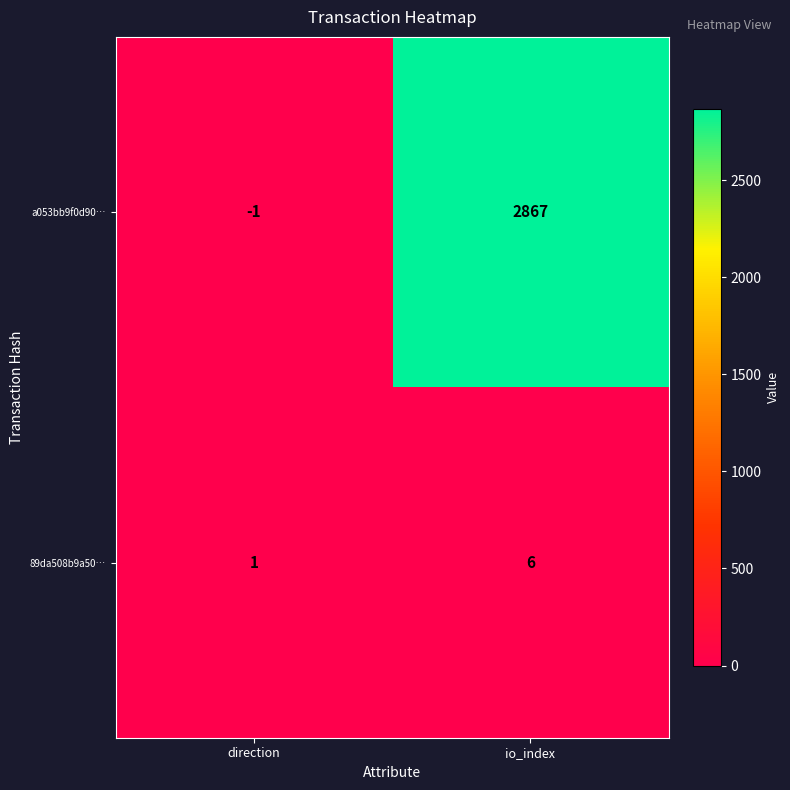

Count the number of categories in the chart.

2